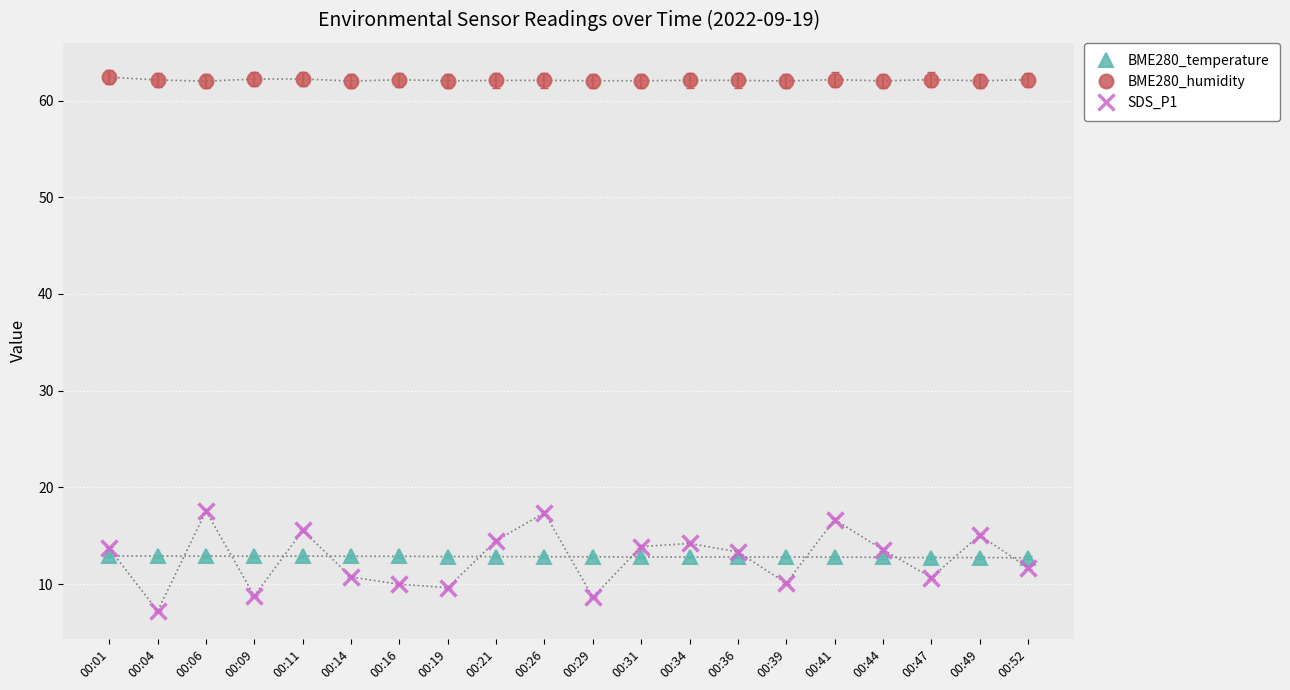

True or false: BME280_humidity and SDS_P1 cross at least once.

False